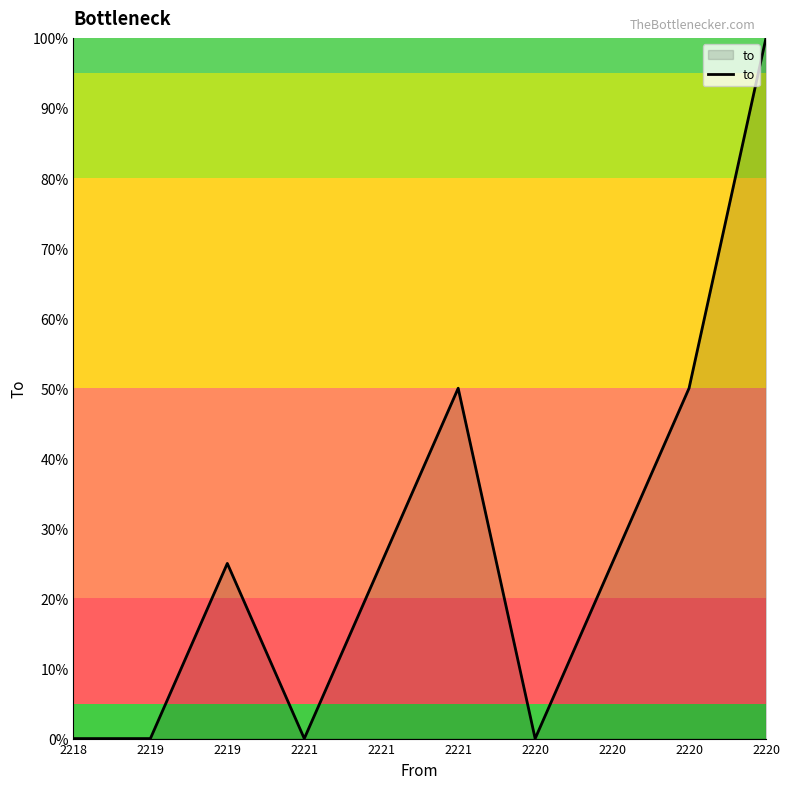

Approximately how many times larger is the value at 2221 compared to 2220?

1.0